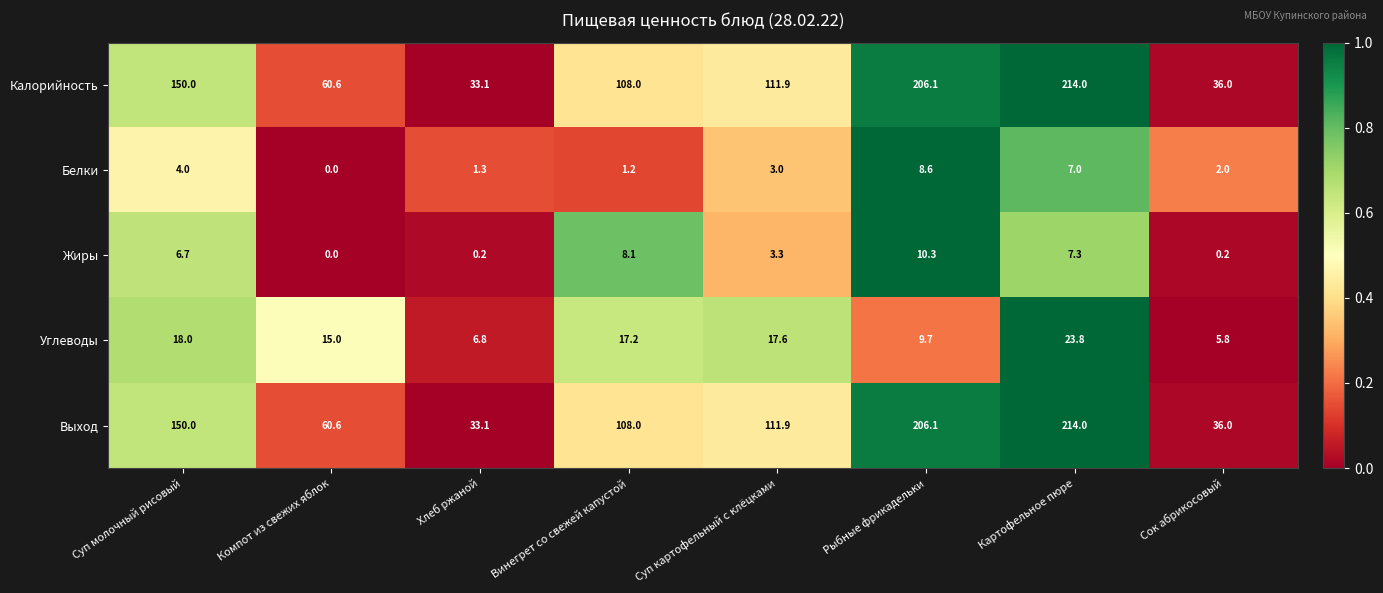

At which label does Углеводы first exceed 17?

Суп молочный рисовый